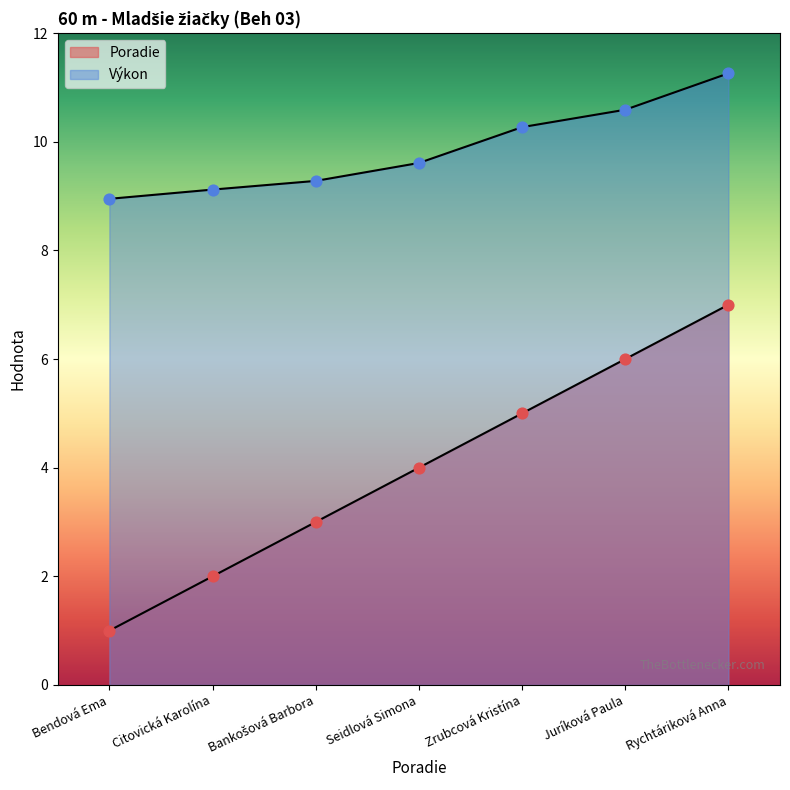

Which series reaches the minimum Y coordinate?

Poradie